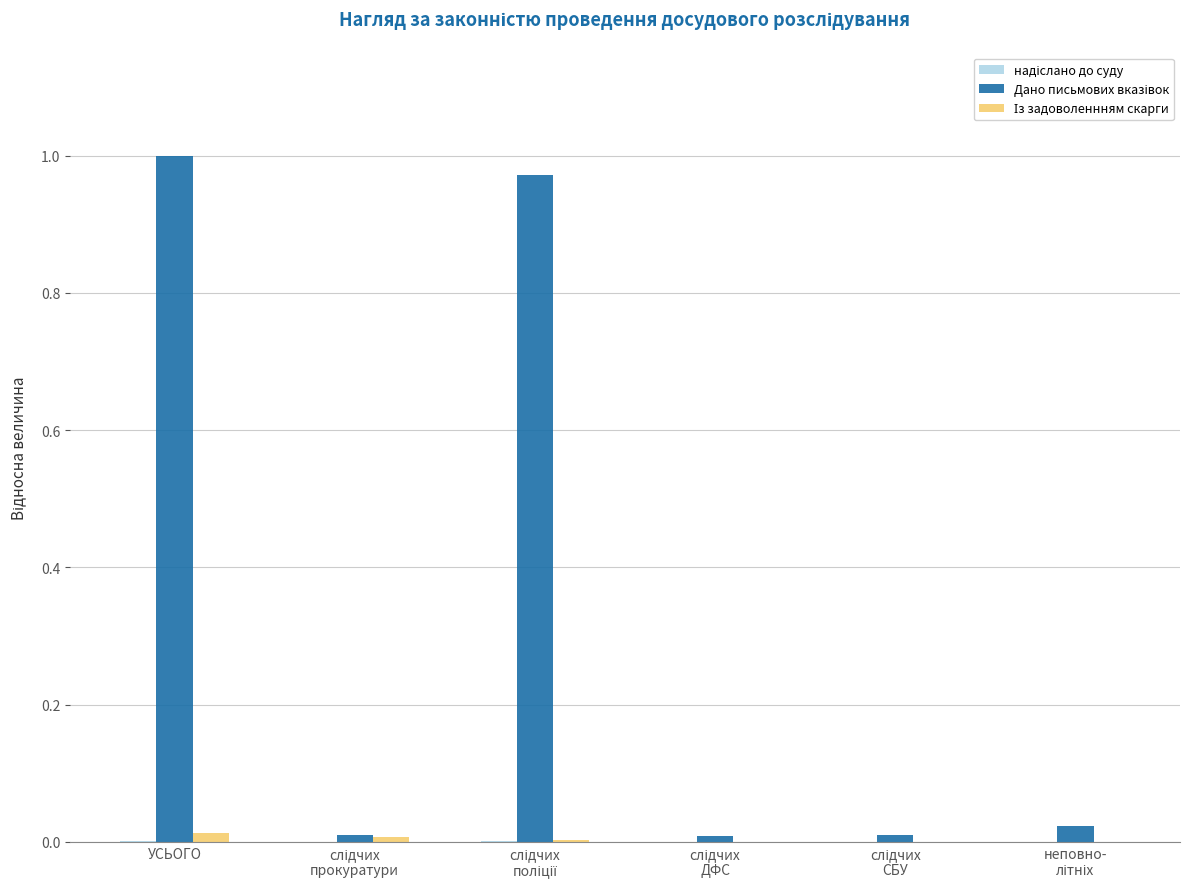

How many groups of bars are there?

6